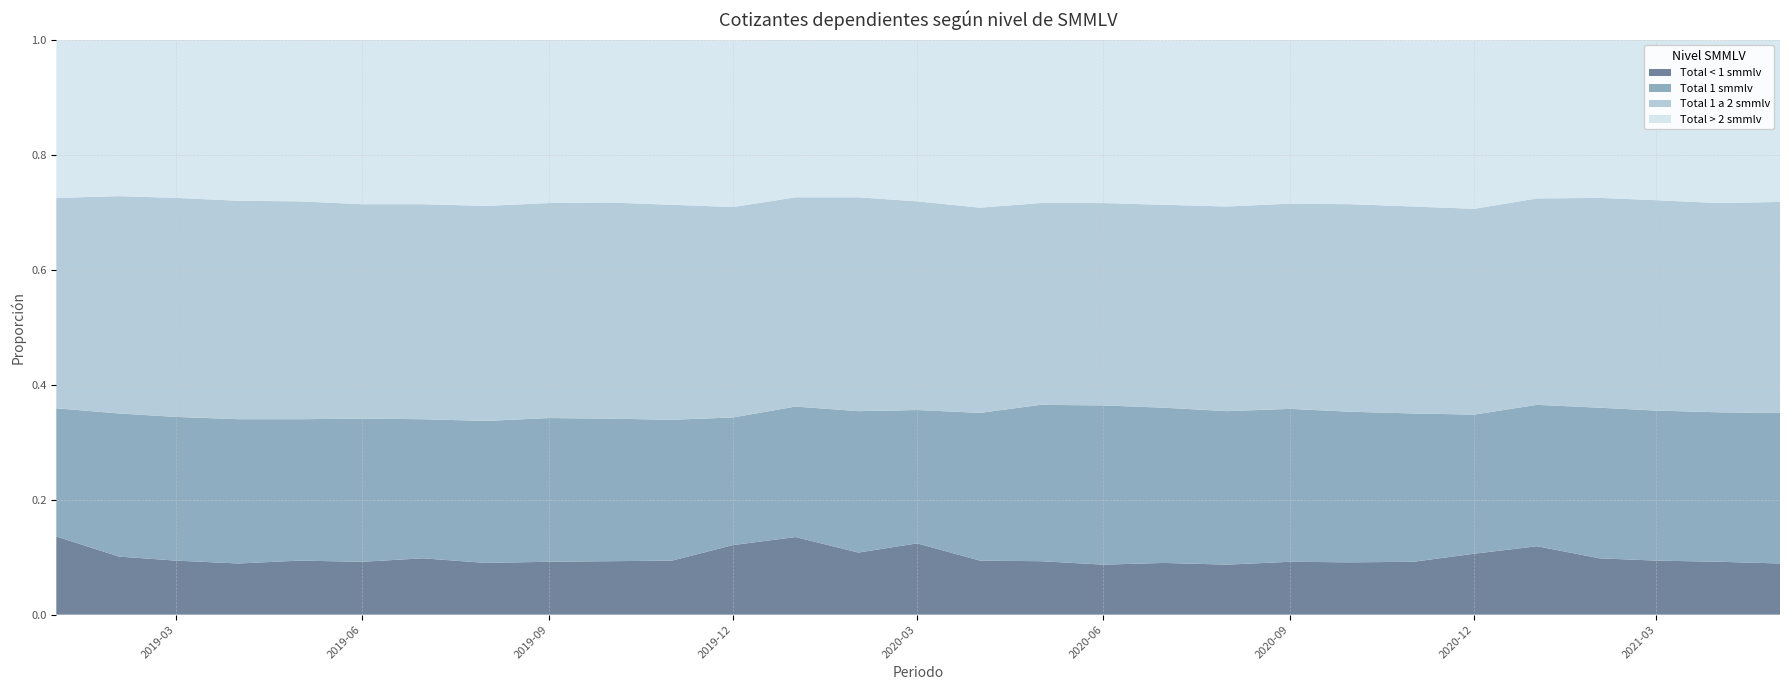

Reading right to left, extract all data points from this chart.

Total < 1 smmlv: 2021-05=0.1	2021-04=0.1	2021-03=0.1	2021-02=0.1	2021-01=0.1	2020-12=0.1	2020-11=0.1	2020-10=0.1	2020-09=0.1	2020-08=0.1	2020-07=0.1	2020-06=0.1	2020-05=0.1	2020-04=0.1	2020-03=0.1	2020-02=0.1	2020-01=0.1	2019-12=0.1	2019-11=0.1	2019-10=0.1	2019-09=0.1	2019-08=0.1	2019-07=0.1	2019-06=0.1	2019-05=0.1	2019-04=0.1	2019-03=0.1	2019-02=0.1	2019-01=0.1
Total 1 smmlv: 2021-05=0.3	2021-04=0.3	2021-03=0.3	2021-02=0.3	2021-01=0.2	2020-12=0.2	2020-11=0.3	2020-10=0.3	2020-09=0.3	2020-08=0.3	2020-07=0.3	2020-06=0.3	2020-05=0.3	2020-04=0.3	2020-03=0.2	2020-02=0.2	2020-01=0.2	2019-12=0.2	2019-11=0.2	2019-10=0.2	2019-09=0.2	2019-08=0.2	2019-07=0.2	2019-06=0.2	2019-05=0.2	2019-04=0.3	2019-03=0.2	2019-02=0.2	2019-01=0.2
Total 1 a 2 smmlv: 2021-05=0.4	2021-04=0.4	2021-03=0.4	2021-02=0.4	2021-01=0.4	2020-12=0.4	2020-11=0.4	2020-10=0.4	2020-09=0.4	2020-08=0.4	2020-07=0.4	2020-06=0.4	2020-05=0.4	2020-04=0.4	2020-03=0.4	2020-02=0.4	2020-01=0.4	2019-12=0.4	2019-11=0.4	2019-10=0.4	2019-09=0.4	2019-08=0.4	2019-07=0.4	2019-06=0.4	2019-05=0.4	2019-04=0.4	2019-03=0.4	2019-02=0.4	2019-01=0.4
Total > 2 smmlv: 2021-05=0.3	2021-04=0.3	2021-03=0.3	2021-02=0.3	2021-01=0.3	2020-12=0.3	2020-11=0.3	2020-10=0.3	2020-09=0.3	2020-08=0.3	2020-07=0.3	2020-06=0.3	2020-05=0.3	2020-04=0.3	2020-03=0.3	2020-02=0.3	2020-01=0.3	2019-12=0.3	2019-11=0.3	2019-10=0.3	2019-09=0.3	2019-08=0.3	2019-07=0.3	2019-06=0.3	2019-05=0.3	2019-04=0.3	2019-03=0.3	2019-02=0.3	2019-01=0.3